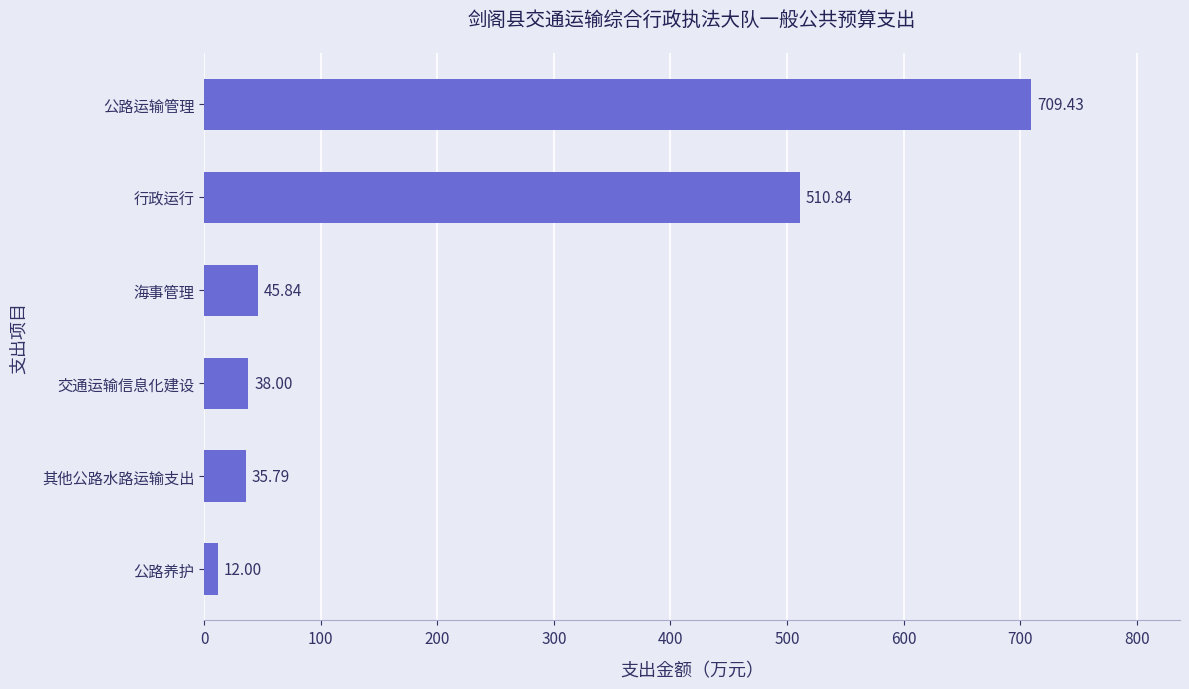

Count the number of values greater than 45.

3